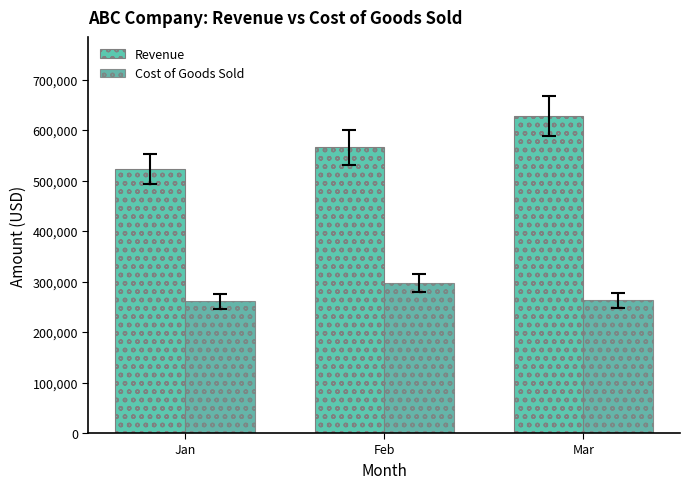

What is the total value across all series at Mar?

890219